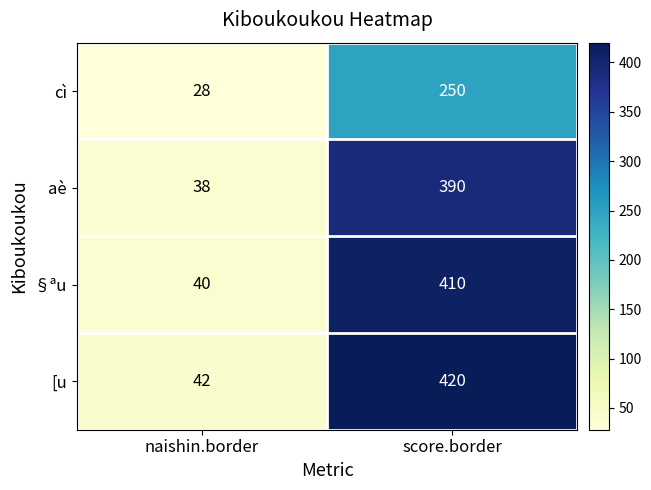

Which series changed the most between naishin.border and score.border?

[u